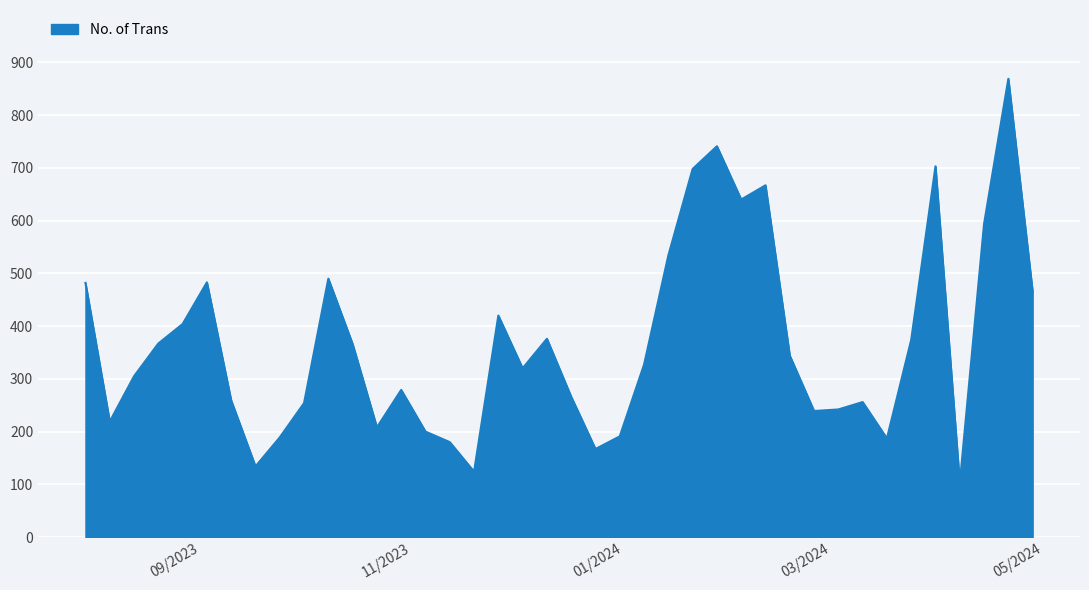

What is the maximum value shown in the chart?

869